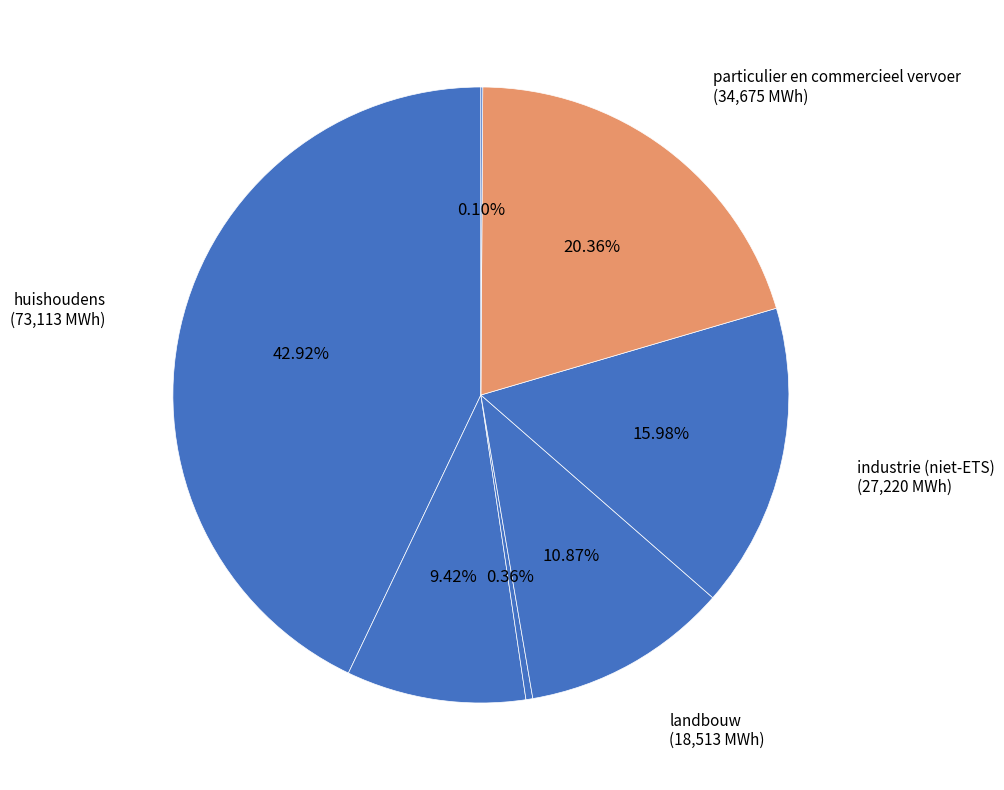

To the nearest percent, what is the difference between the largest and smallest slice percentages?

43%